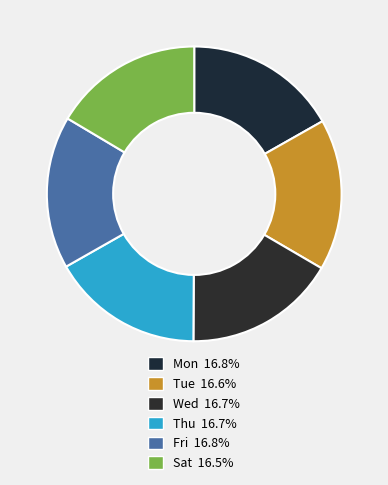

Is there a majority slice in this chart?

No